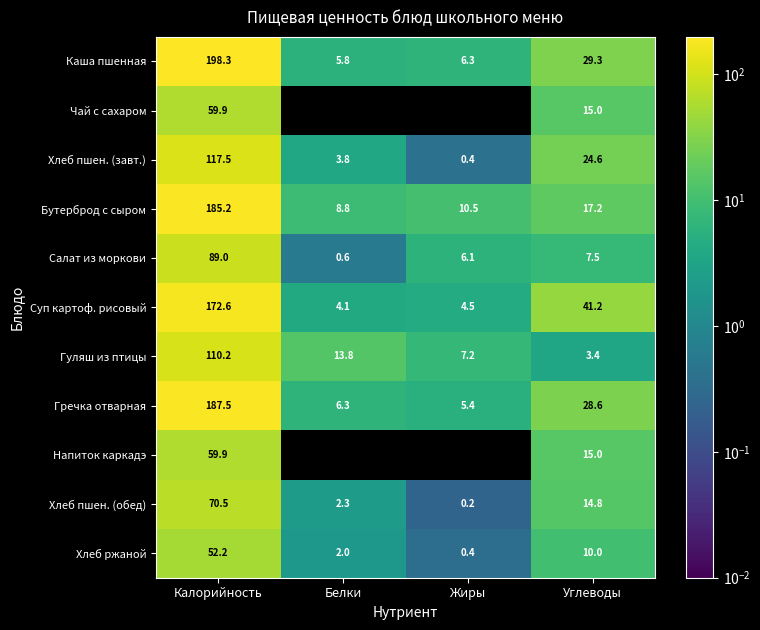

What is the difference between the maximum and minimum values in the Бутерброд с сыром series?

176.4